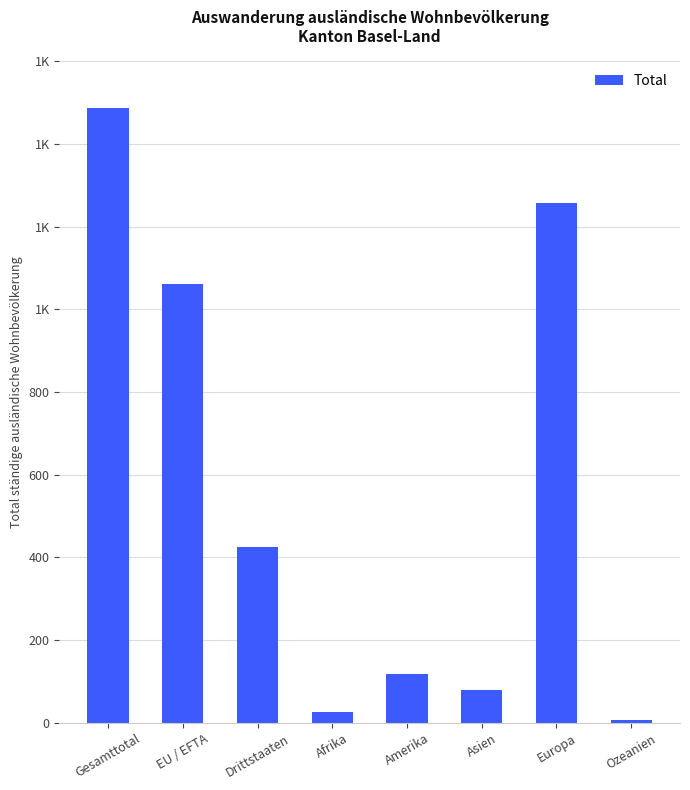

At which label does the data first exceed 425?

Gesamttotal